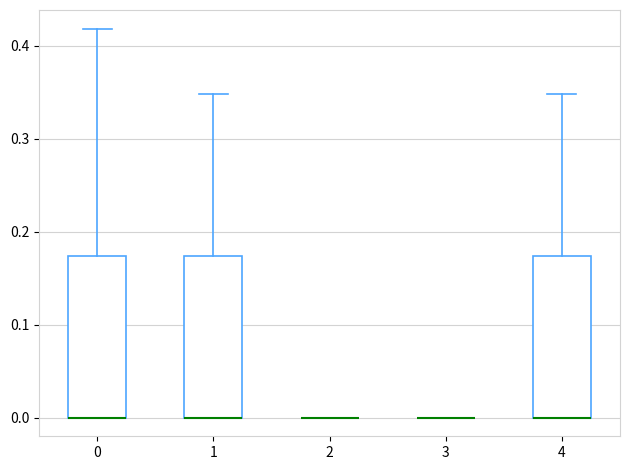

Where is the lower edge of the box at x = 1 on the y-axis? The values are not printed on the chart, so give them approximately, as read against the axis.

0.00